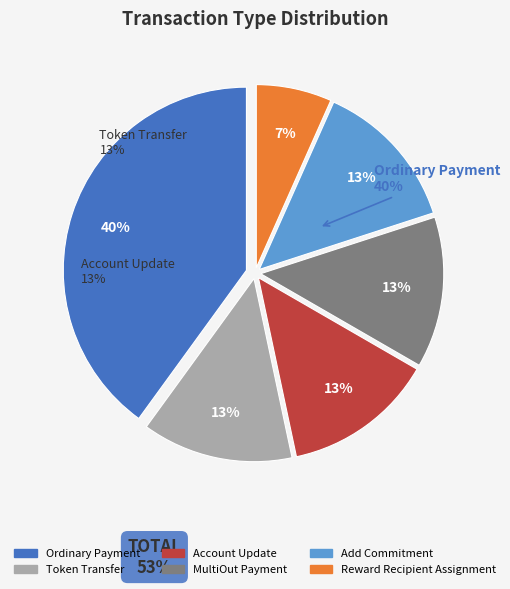

How many slices are in this pie chart?

6